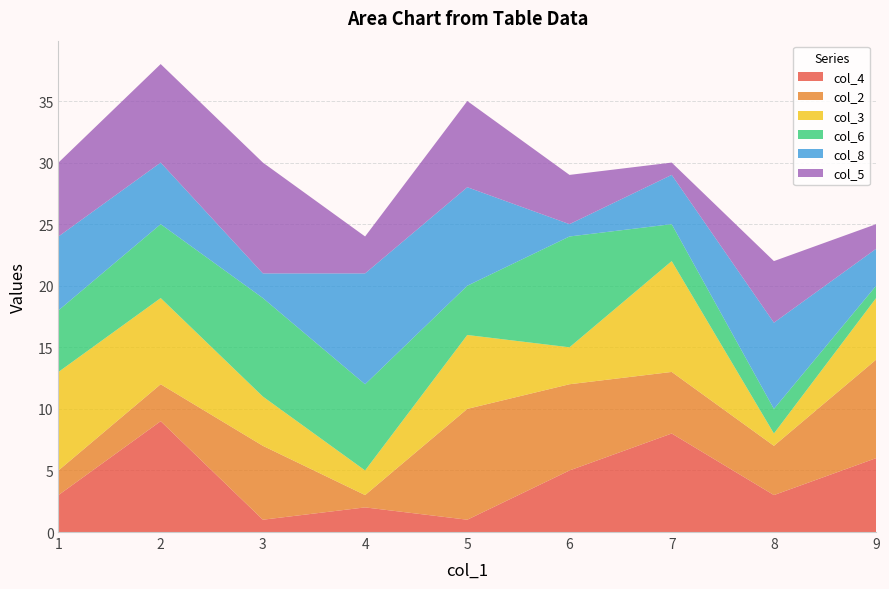

The value of col_4 at 2 is 9. True or false?

True